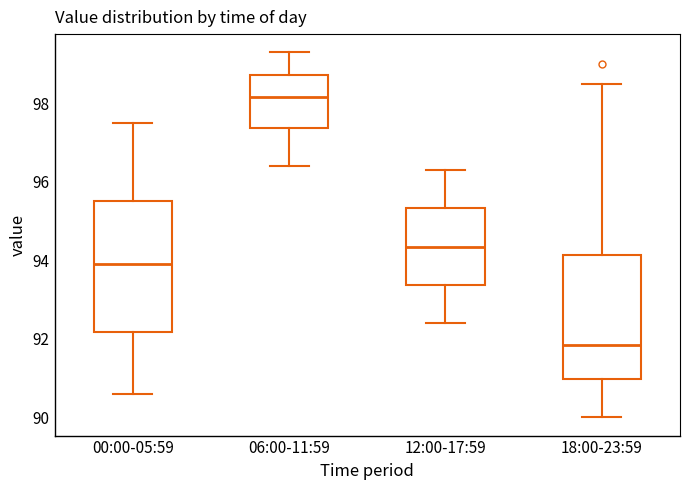

Where does the median line of the box for 00:00-05:59 sit on the y-axis? The values are not printed on the chart, so give them approximately, as read against the axis.

94.0